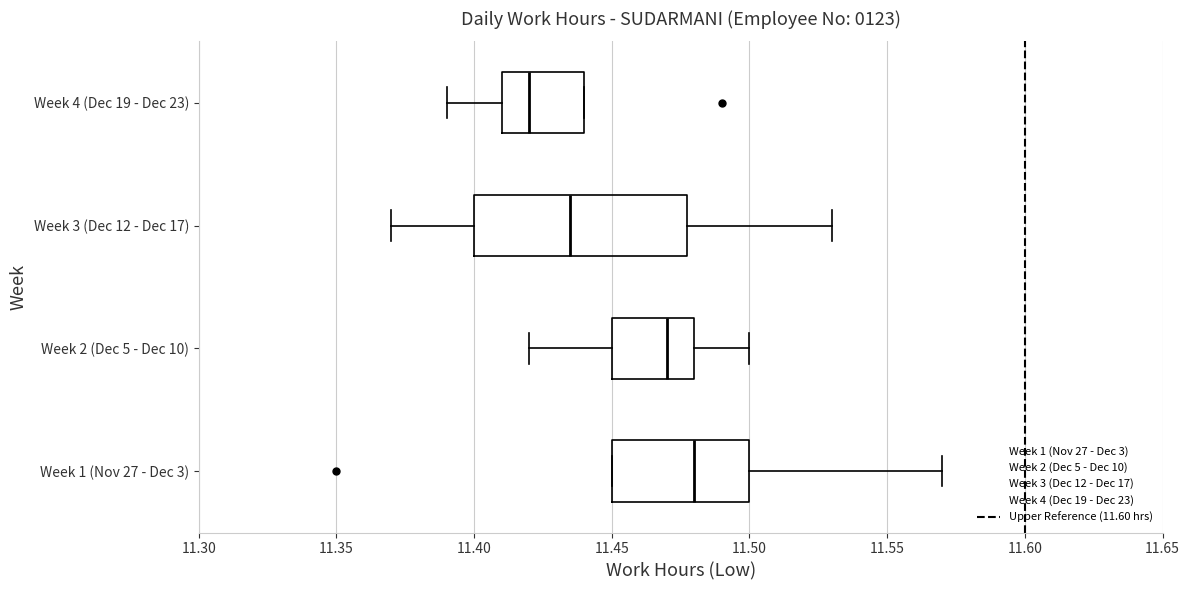

Which box's median line is the furthest to the left?

Week 4 (Dec 19 - Dec 23)